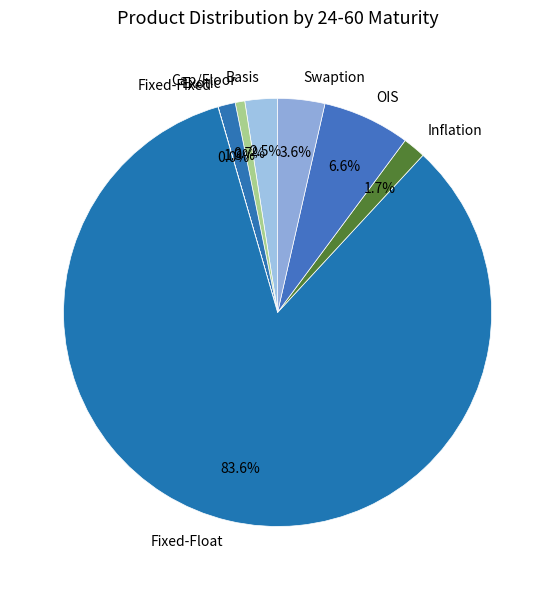

Which slice is the largest?

Fixed-Float